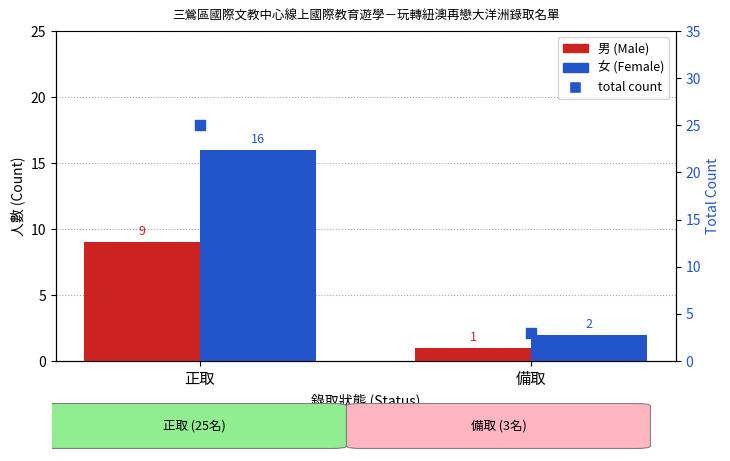

Which series contains the highest Y value?

total count